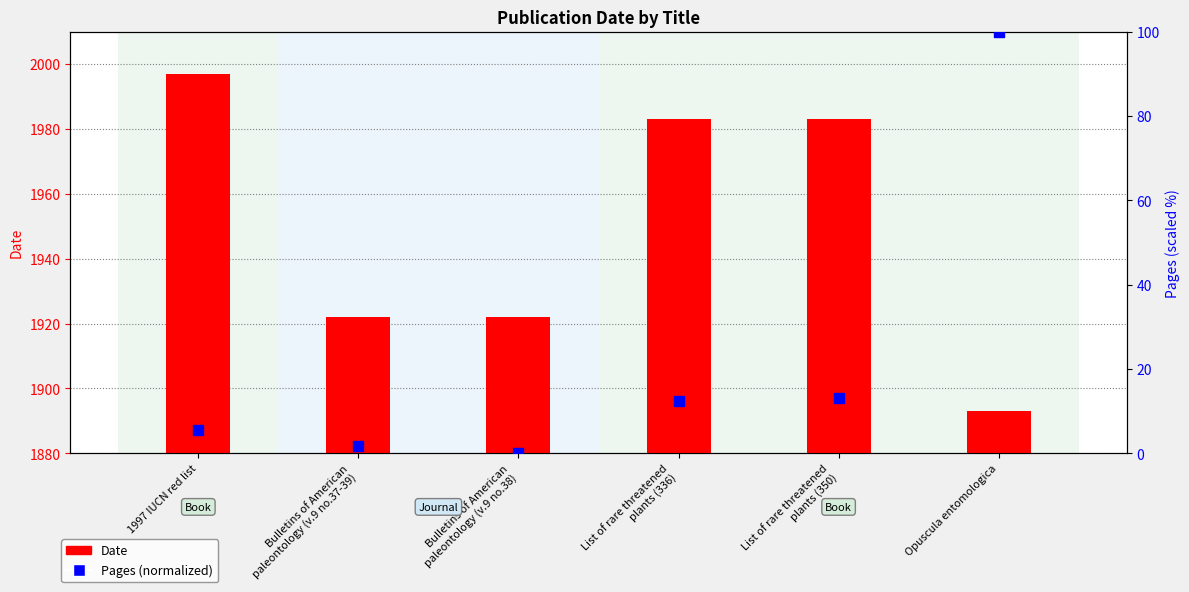

What is the total value across all series at Bulletins of American
paleontology (v.9 no.37-39)?

1923.6